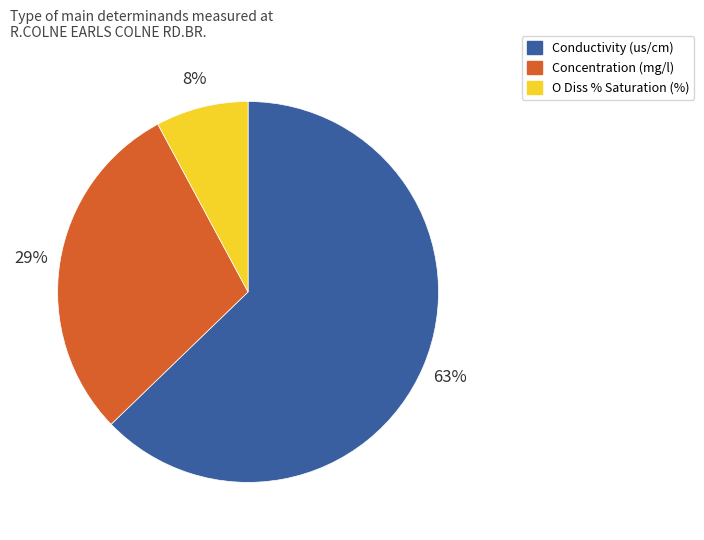

Rank the categories by value from highest to lowest.

Conductivity (us/cm), Concentration (mg/l), O Diss % Saturation (%)